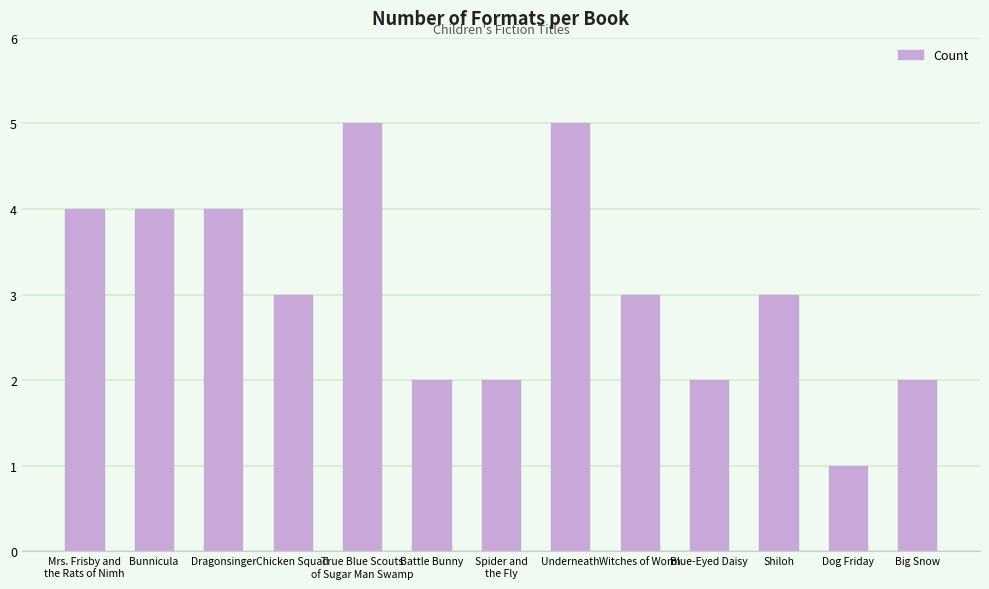

Where does the data first go above 3?

Mrs. Frisby and
the Rats of Nimh